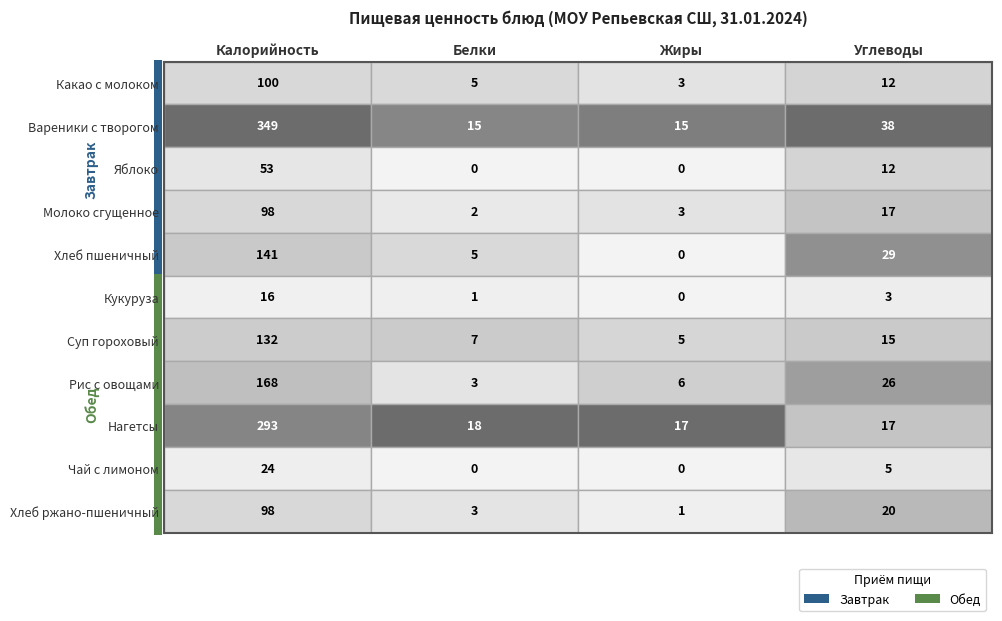

Reading right to left, extract all data points from this chart.

Какао с молоком: 12	3	5	100
Вареники с творогом: 38	15	15	349
Яблоко: 12	0	0	53
Молоко сгущенное: 17	3	2	98
Хлеб пшеничный: 29	0	5	141
Кукуруза: 3	0	1	16
Суп гороховый: 15	5	7	132
Рис с овощами: 26	6	3	168
Нагетсы: 17	17	18	293
Чай с лимоном: 5	0	0	24
Хлеб ржано-пшеничный: 20	1	3	98